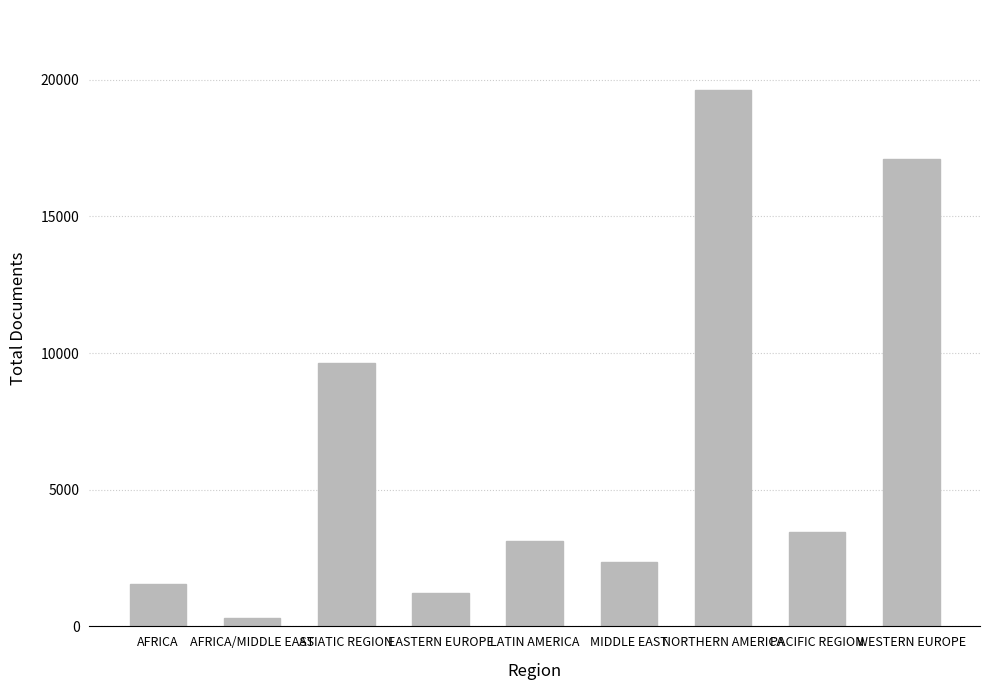

What is the greatest value displayed?

19608